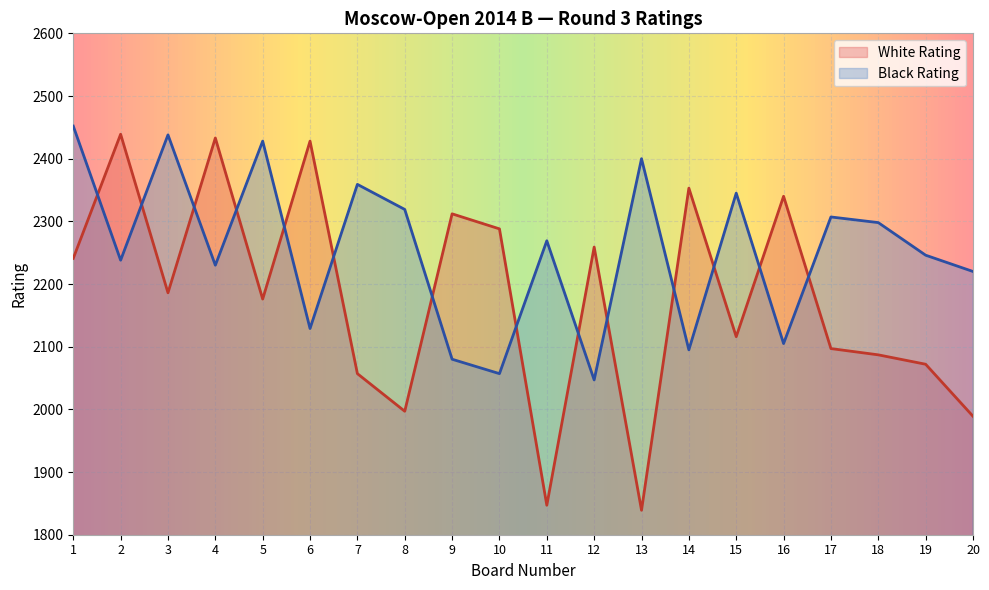

Reading left to right, list all the values displayed in this chart.

White Rating: 2241	2439	2186	2433	2176	2428	2057	1997	2312	2288	1847	2259	1839	2353	2116	2340	2097	2087	2072	1989
Black Rating: 2452	2238	2438	2230	2428	2129	2359	2319	2080	2057	2269	2047	2400	2095	2345	2105	2307	2298	2246	2220